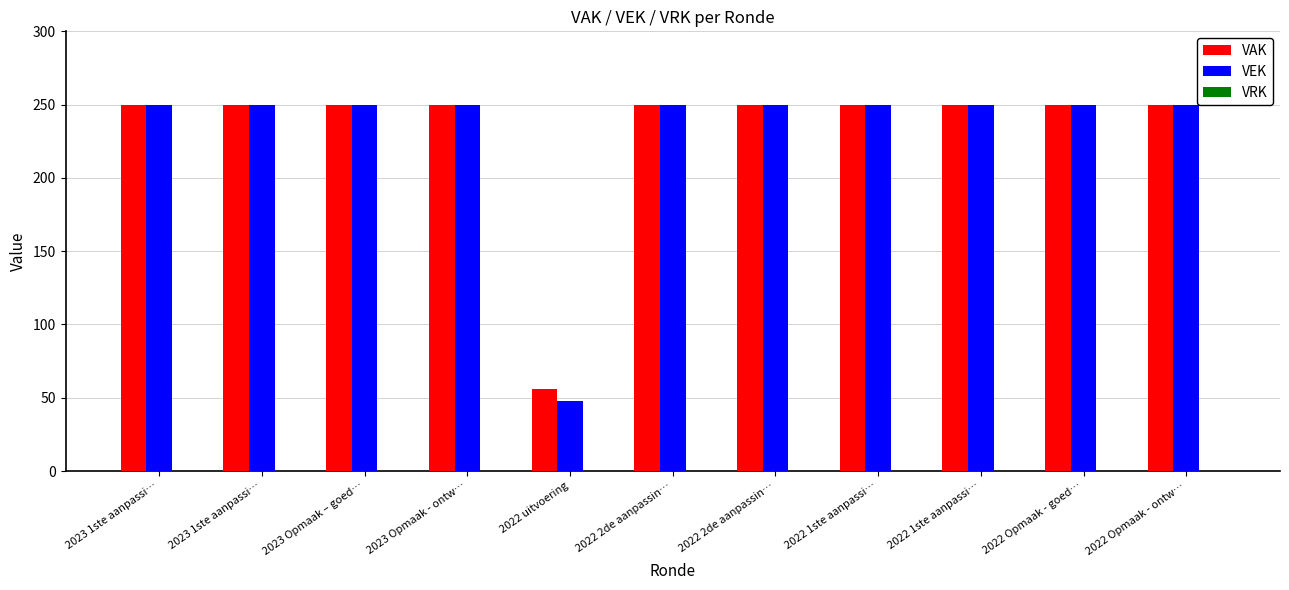

How many groups of bars are there?

11